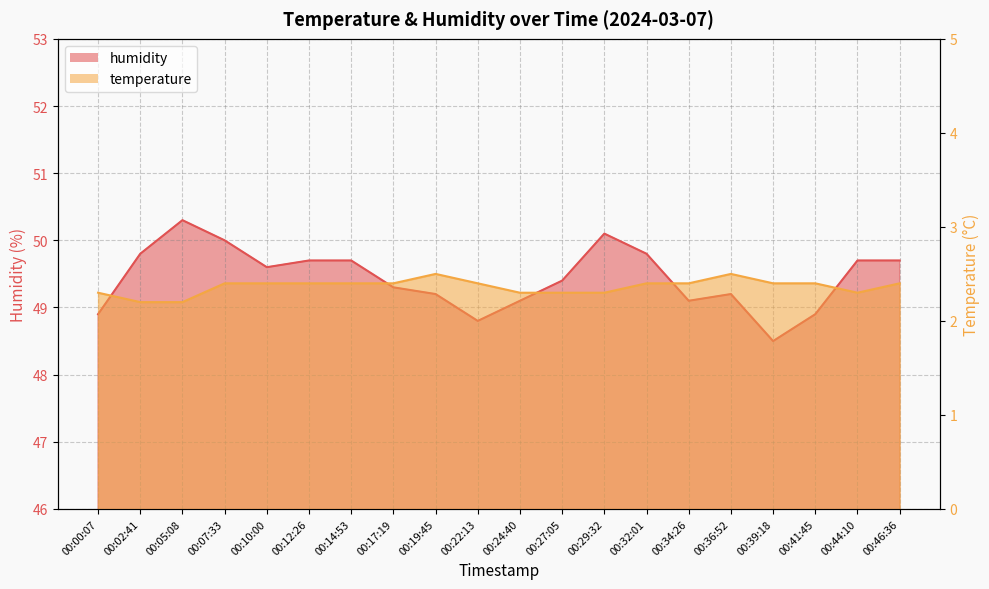

At how many categories does at least one series exceed 27?

20